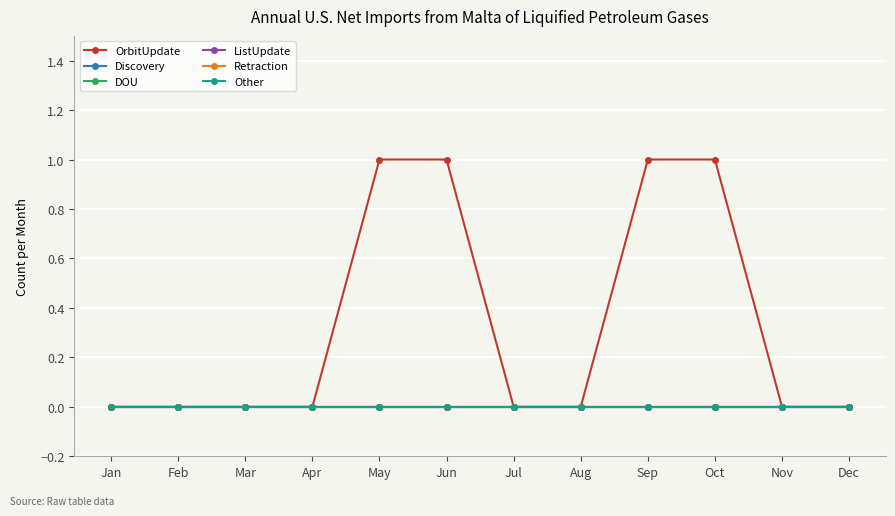

Does the chart have visible grid lines?

Yes